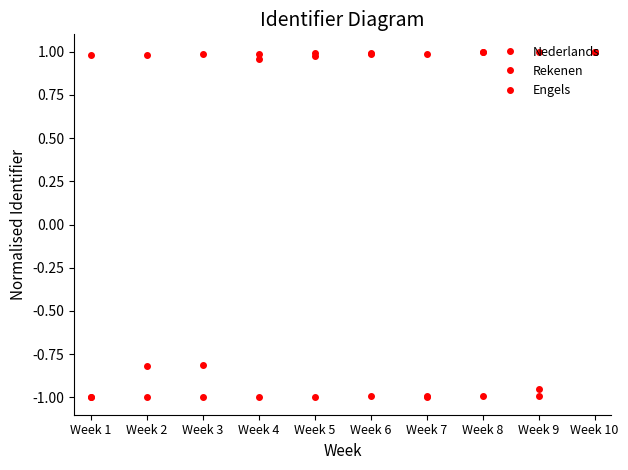

Reading left to right, what are all the values shown in this chart?

Nederlands: Week 1=-1.0	Week 2=-0.8	Week 3=-0.8	Week 4=1.0	Week 5=1.0	Week 6=1.0	Week 7=1.0	Week 8=1.0	Week 9=1.0	Week 10=1.0
Rekenen: Week 1=-1.0	Week 2=-1.0	Week 3=-1.0	Week 4=-1.0	Week 5=-1.0	Week 6=-1.0	Week 7=-1.0	Week 8=-1.0	Week 9=-1.0	Week 10=1.0
Engels: Week 1=1.0	Week 2=1.0	Week 3=1.0	Week 4=1.0	Week 5=1.0	Week 6=1.0	Week 7=-1.0	Week 8=1.0	Week 9=-0.9	Week 10=1.0